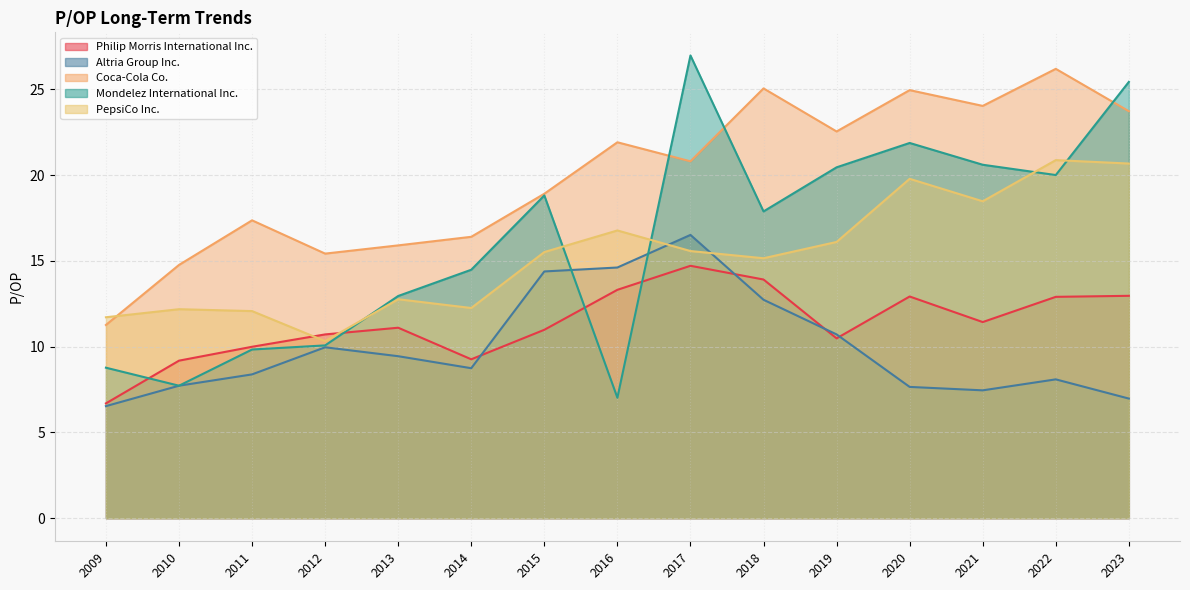

In Philip Morris International Inc., how many points are lower than both neighbors (excluding endpoints)?

3